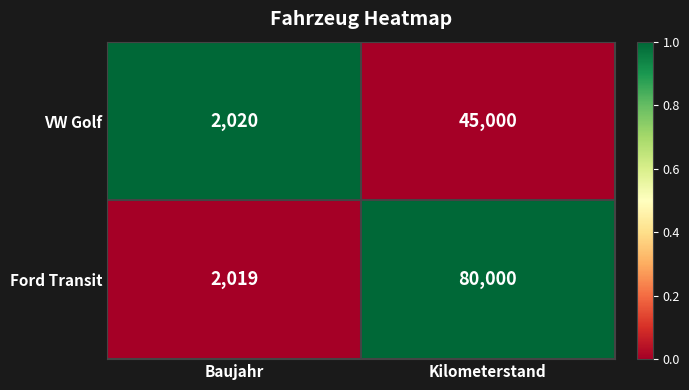

The VW Golf series shows 45000 at Kilometerstand. True or false?

True